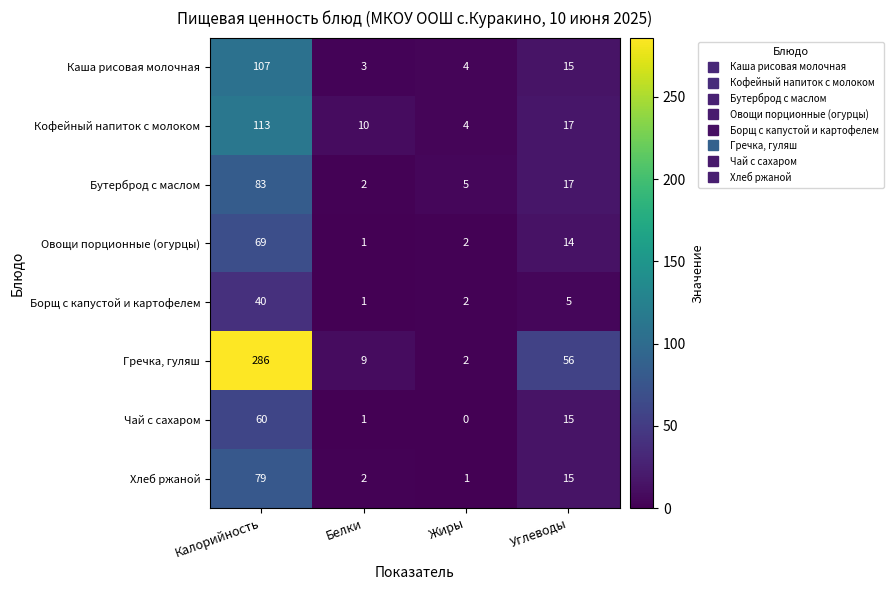

Where does the Овощи порционные (огурцы) series first go above 14?

Калорийность